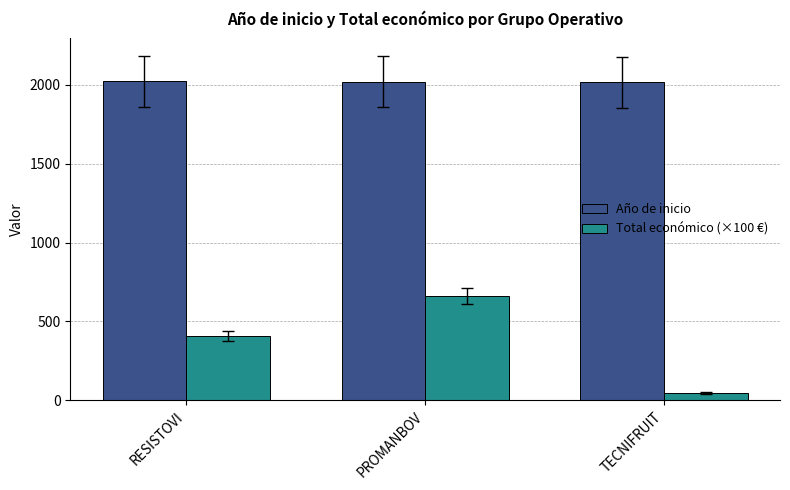

The Total económico (×100 €) series shows 408.8 at RESISTOVI. True or false?

True